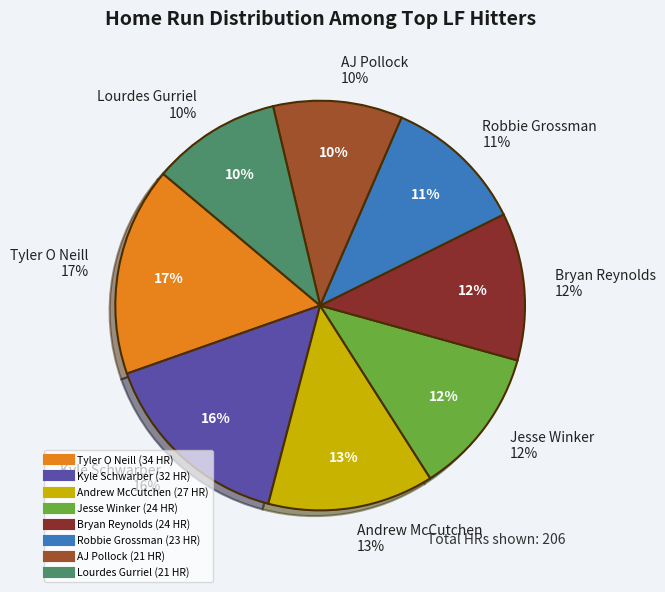

What percentage is NOT represented by Robbie Grossman?

88.8%